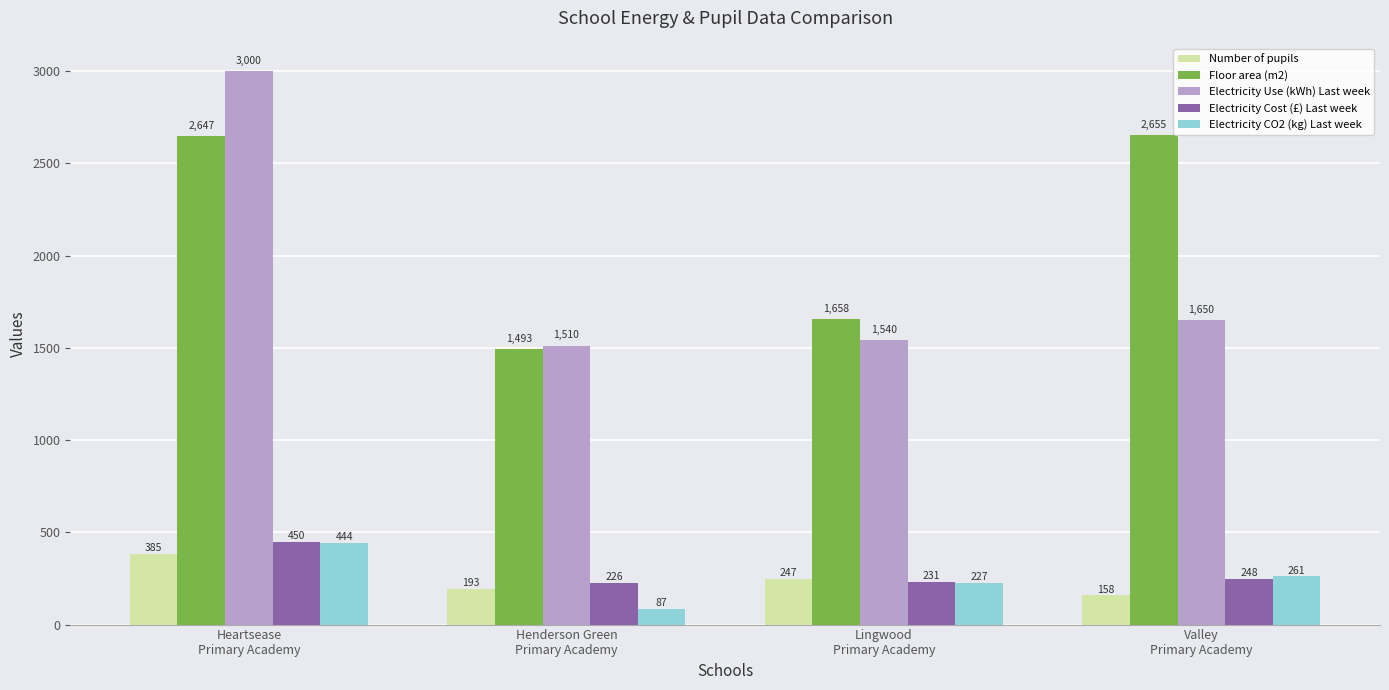

Which series changed the most between Lingwood
Primary Academy and Valley
Primary Academy?

Floor area (m2)